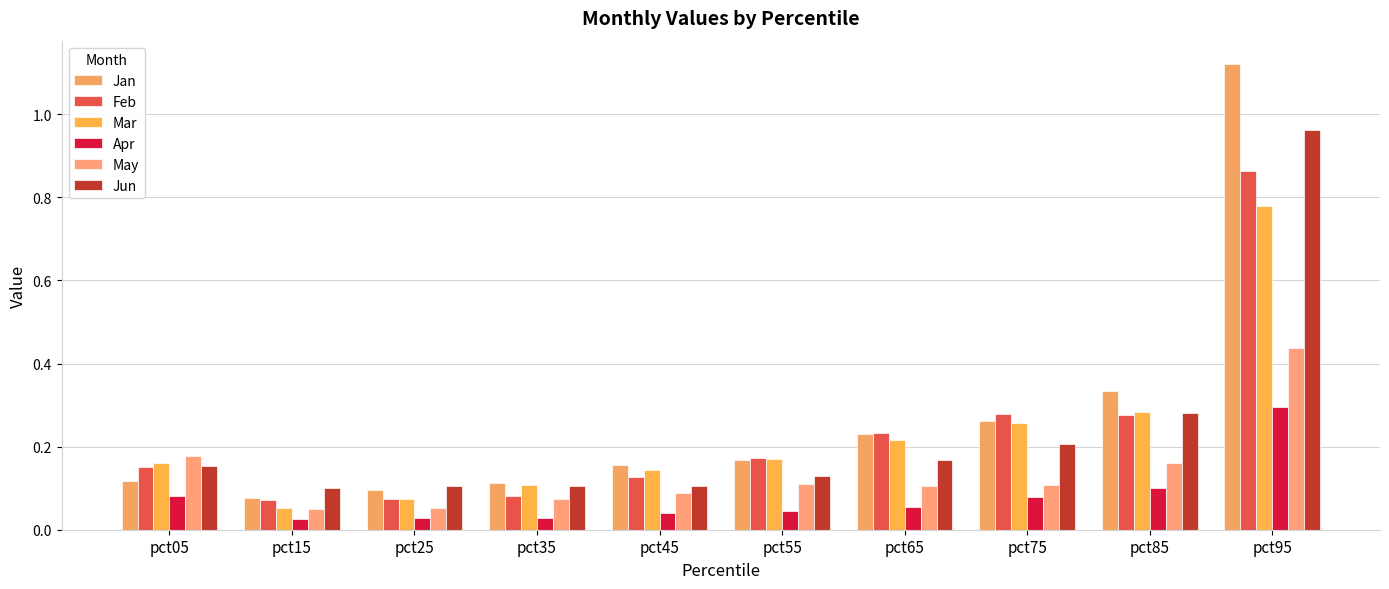

Is it true that Apr equals 0.0 at pct35?

True